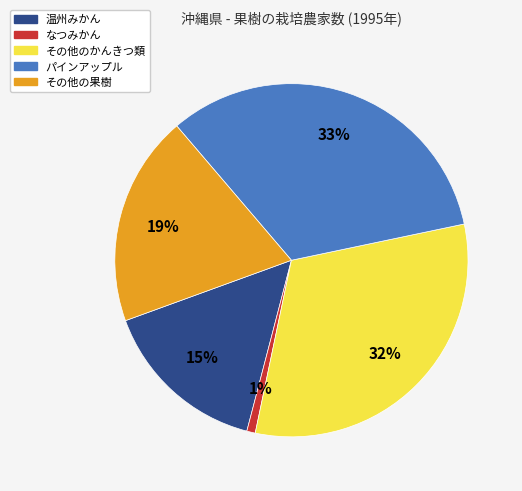

True or false: 温州みかん accounts for 28% of the total.

False